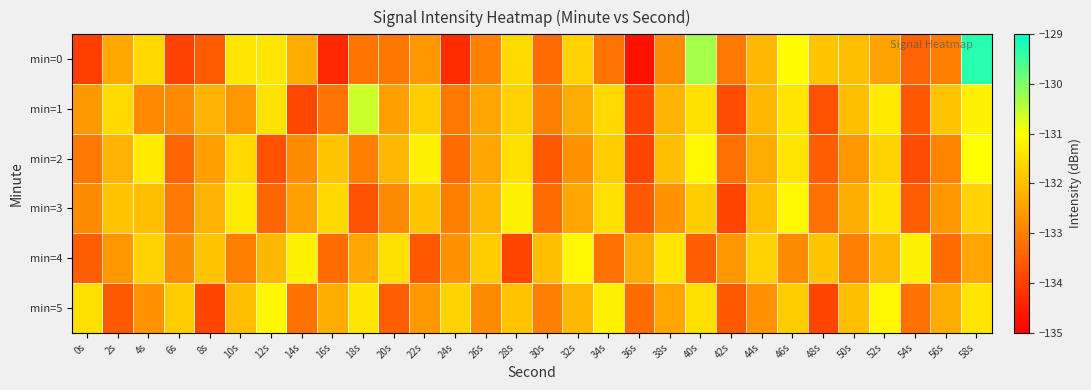

What is the maximum value shown in the chart?

-129.3